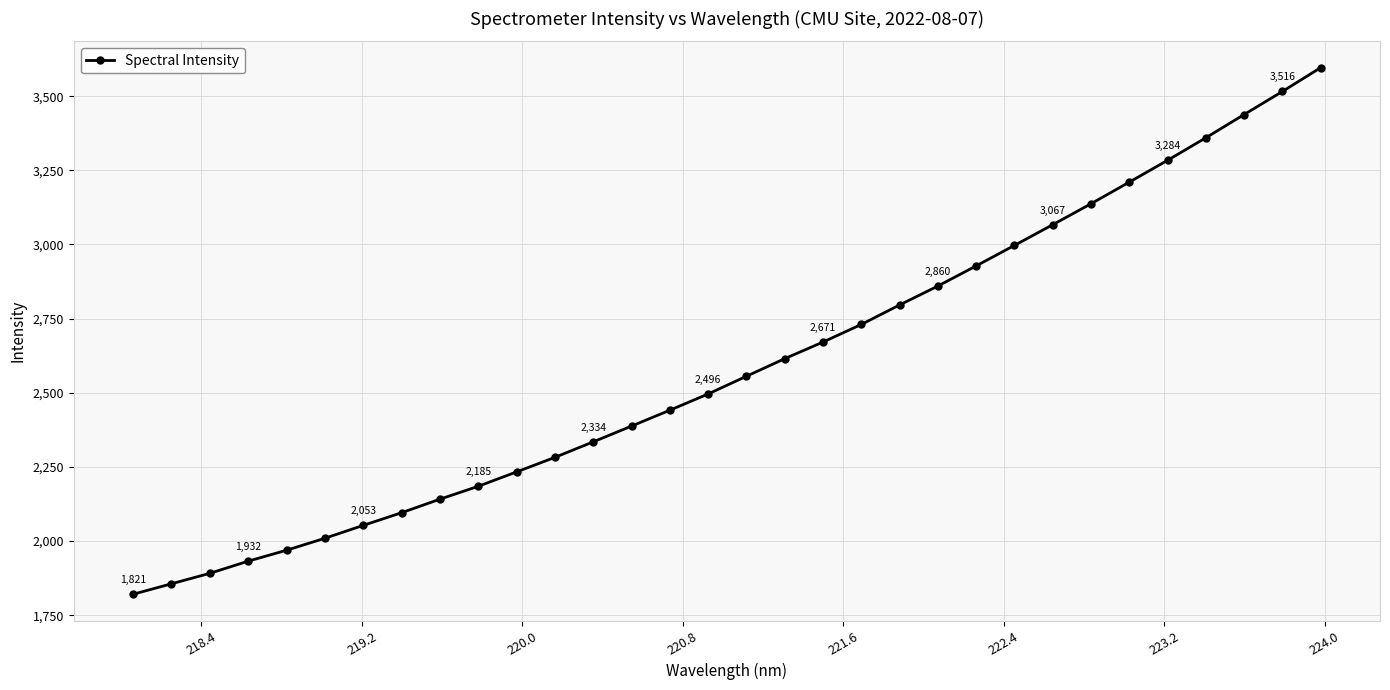

What is the greatest value displayed?

3596.1